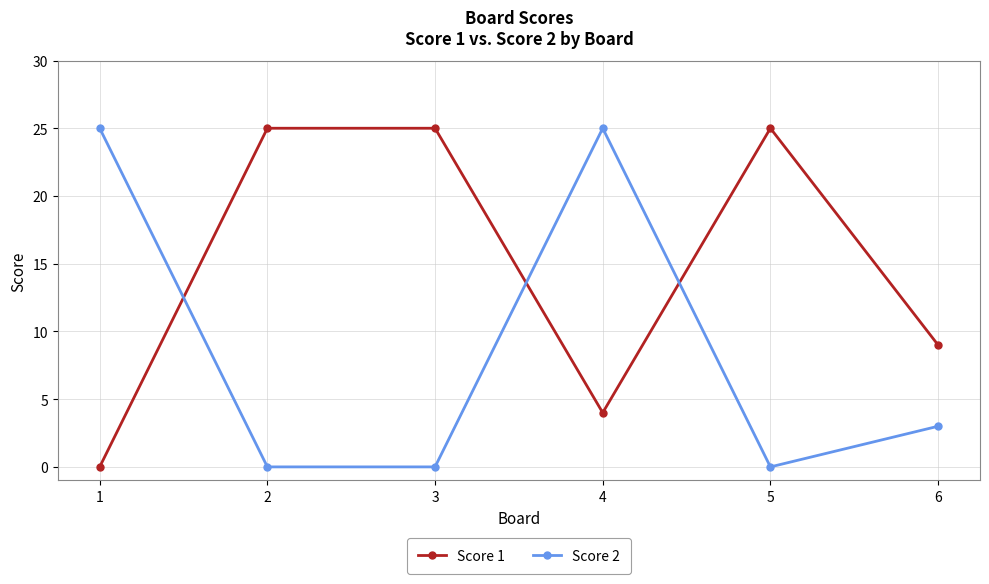

How many categories are shown in the chart?

6